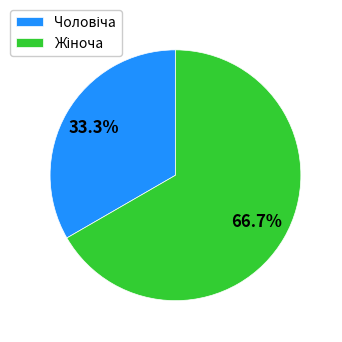

Count the number of slices in the pie.

2